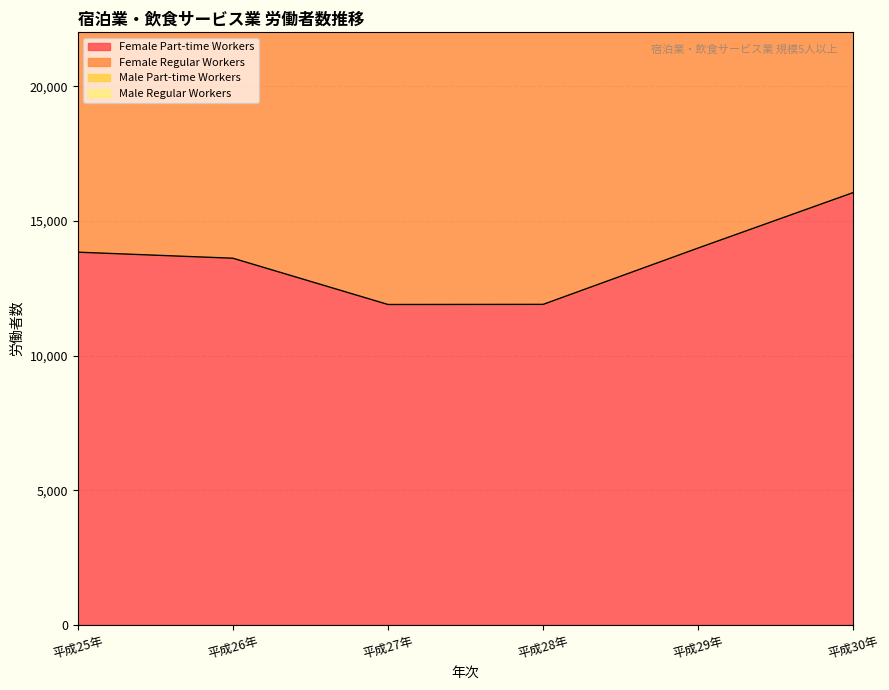

Rank the series by their maximum value, from lowest to highest.

Female Part-time Workers, Female Regular Workers